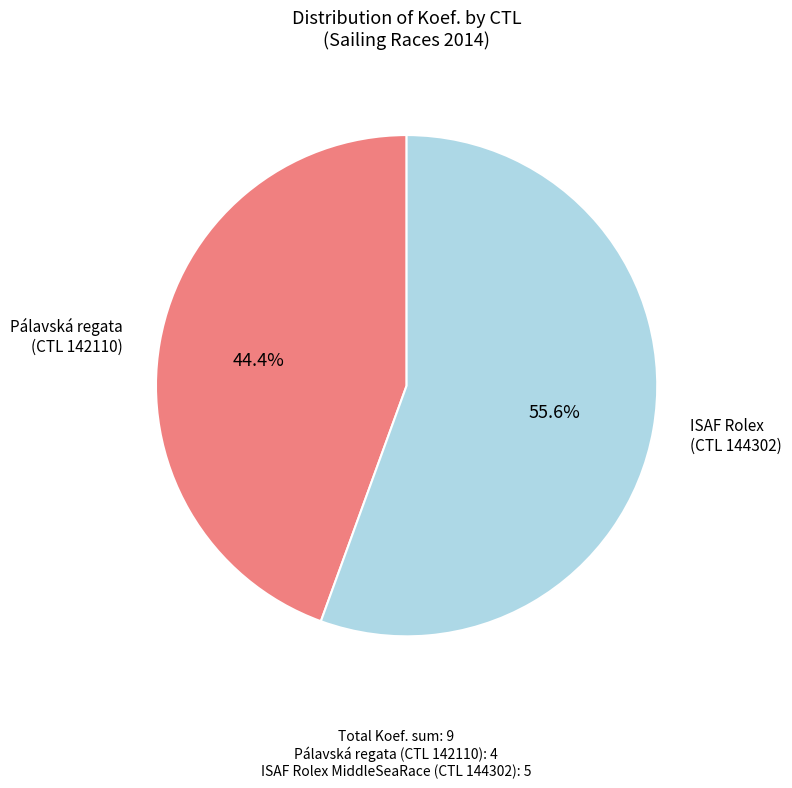

Is there any slice that represents more than half of the pie?

Yes